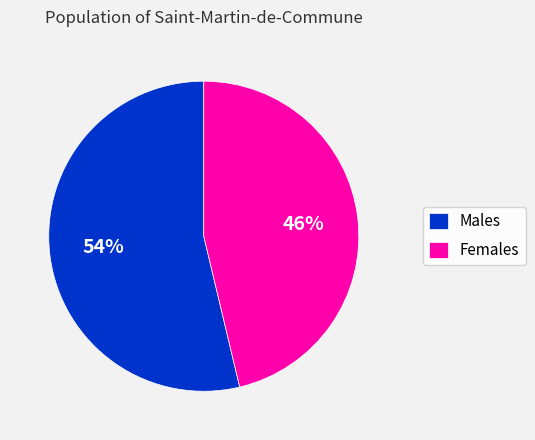

Rank the categories by value from lowest to highest.

Females, Males